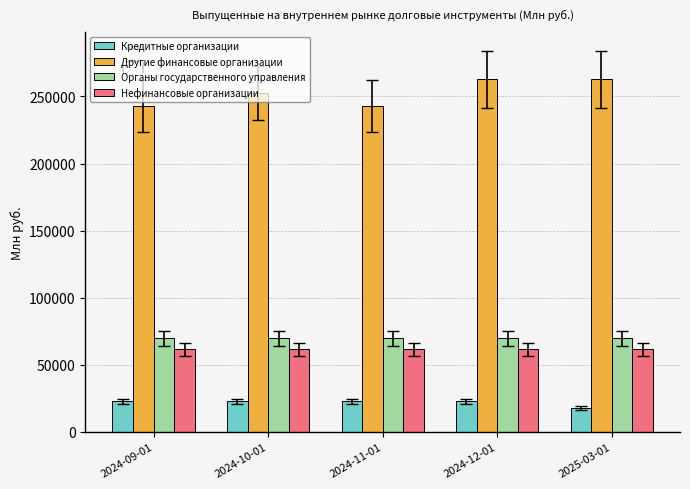

What is the approximate value of Другие финансовые организации at 2024-11-01, to the nearest 100?

242700